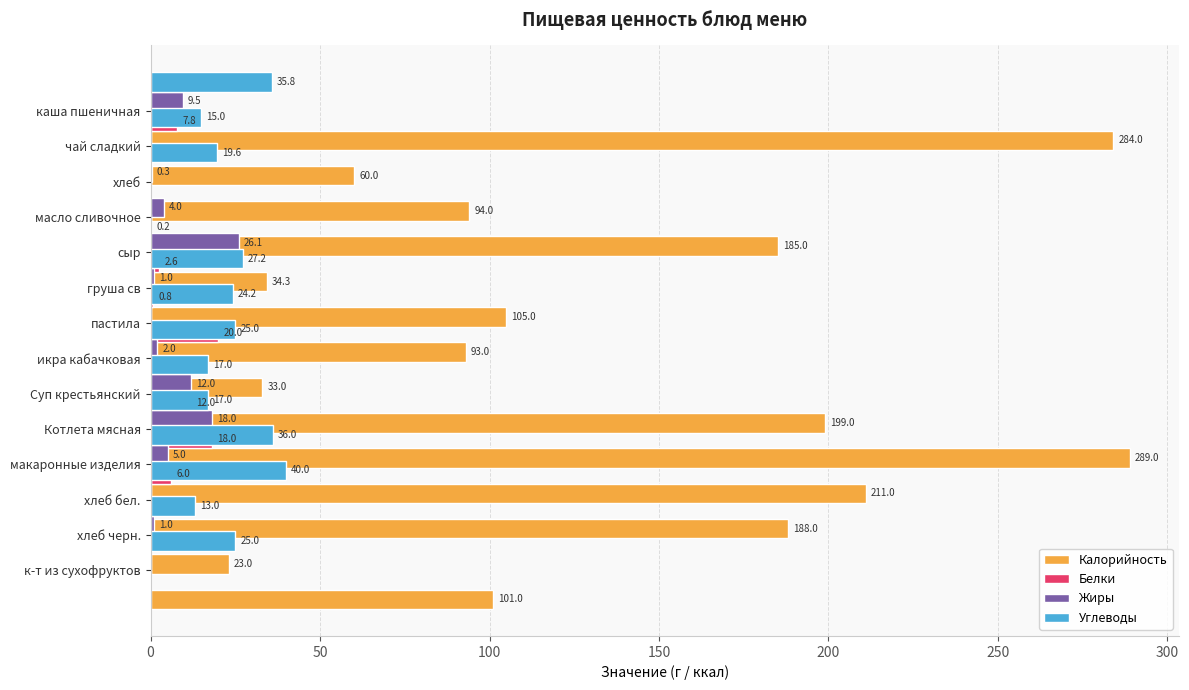

What is the average value of the Жиры series?

5.6